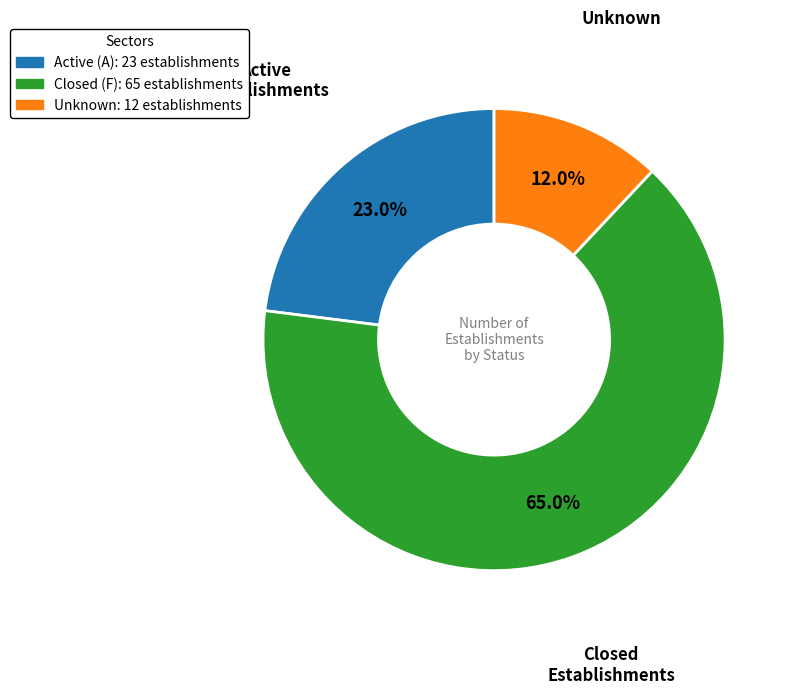

Is there a majority slice in this chart?

Yes